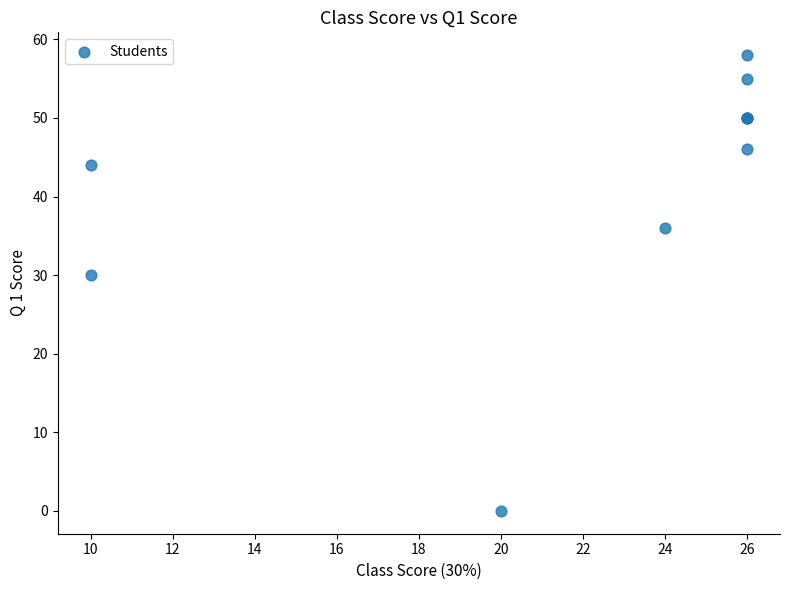

What Y value in the scatter plot is closest to 29?

30